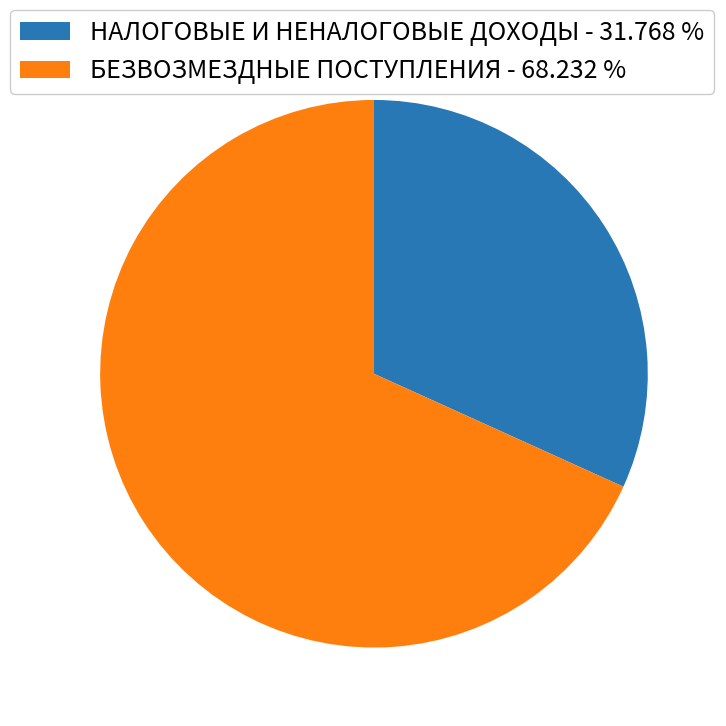

Is there any slice that represents more than half of the pie?

Yes